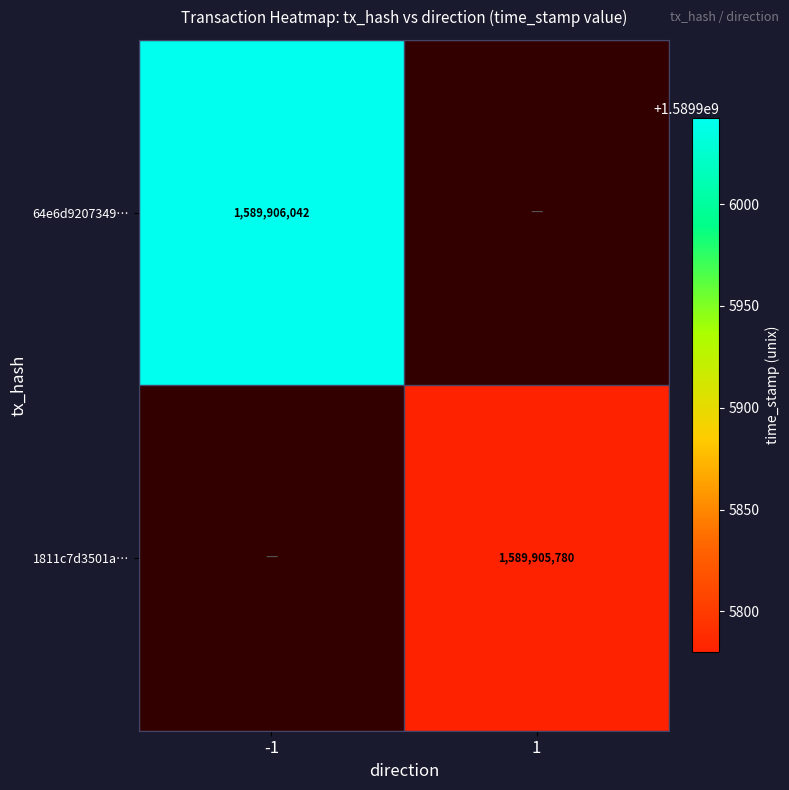

What is the difference between the highest and lowest values at -1?

1589906042